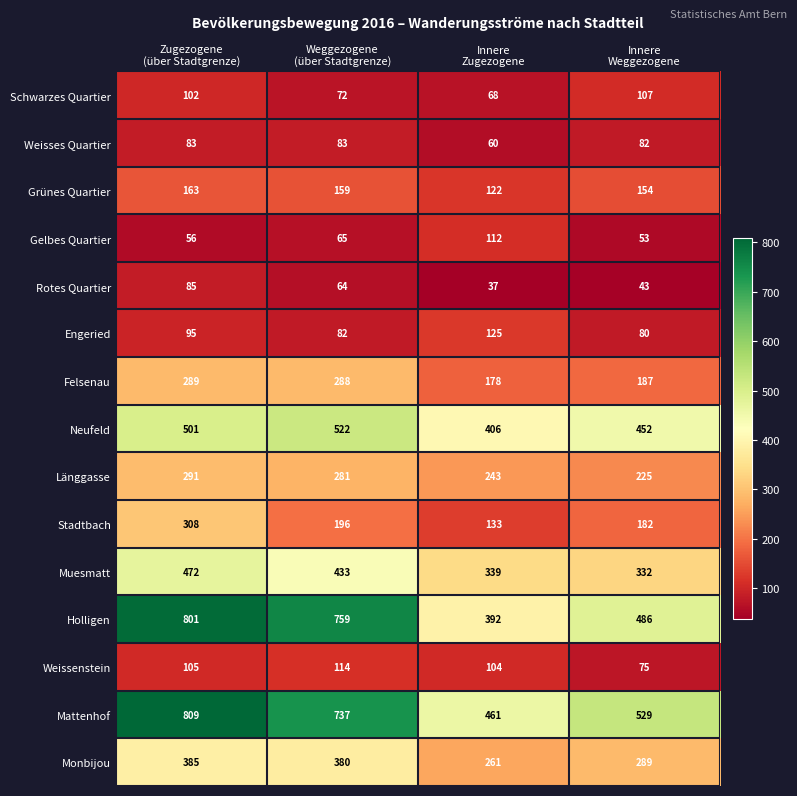

Which label corresponds to the largest value in the chart?

Zugezogene
(über Stadtgrenze)